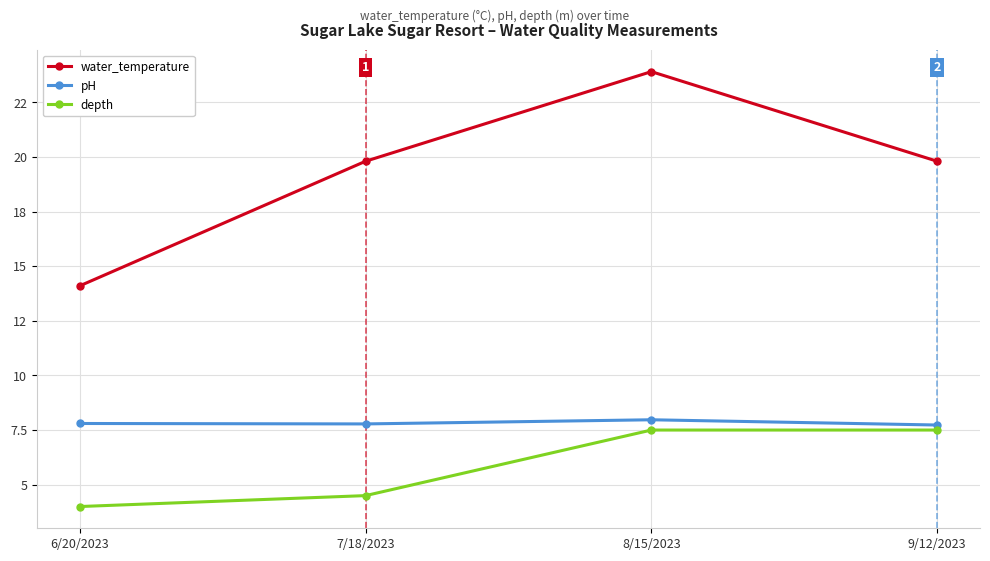

What is the spread (max minus min) of values at 7/18/2023?

15.3